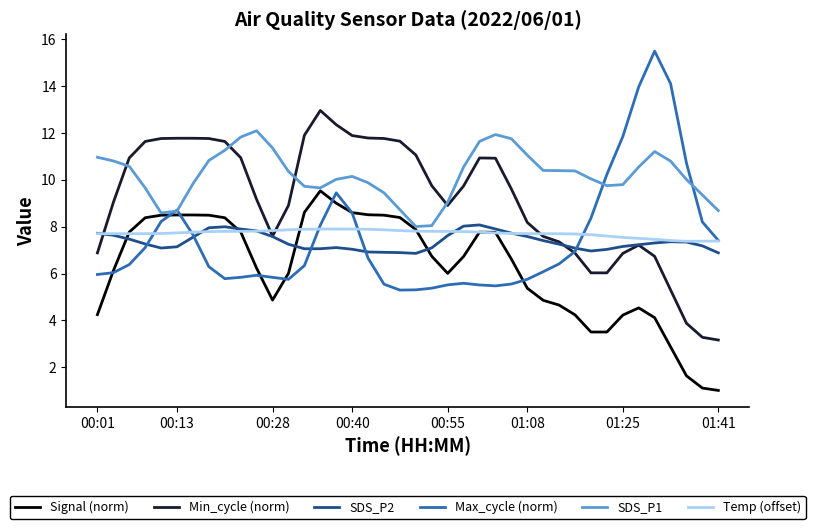

Which series has the largest total across all categories?

SDS_P1